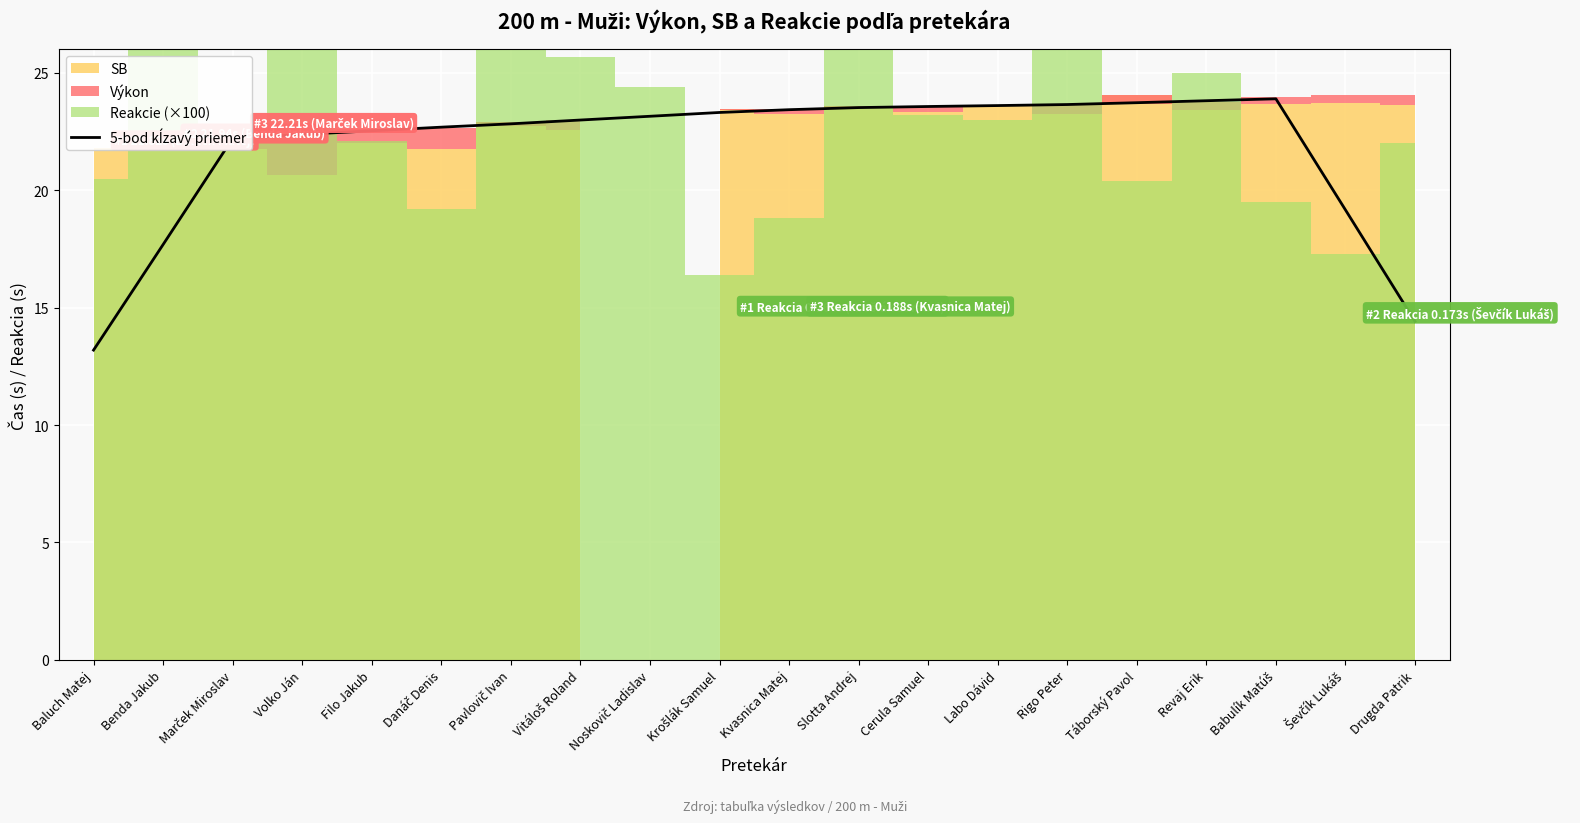

Count the number of categories in the chart.

20